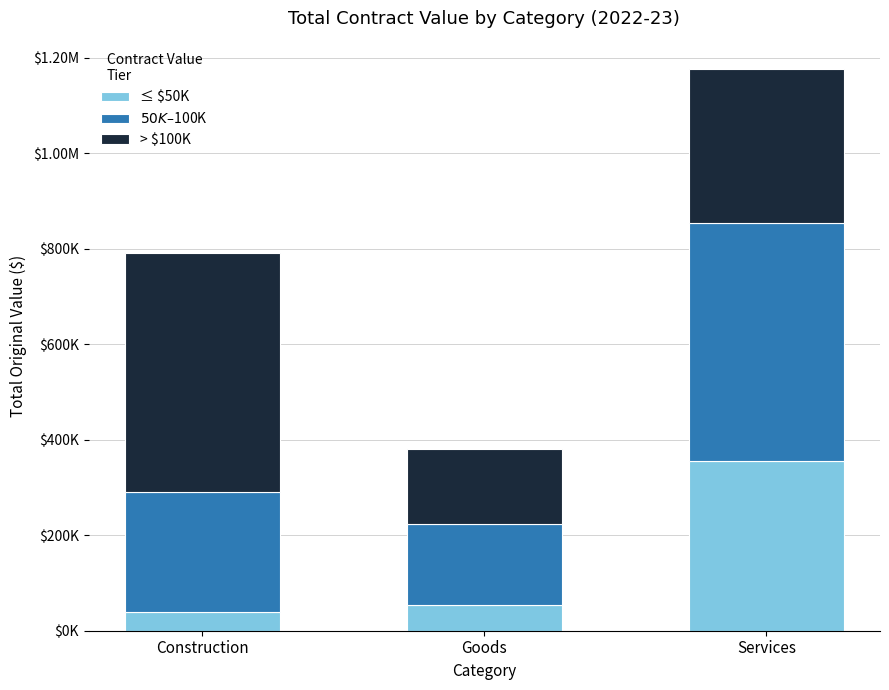

The ≤ $50K series shows 54750.0 at Goods. True or false?

True